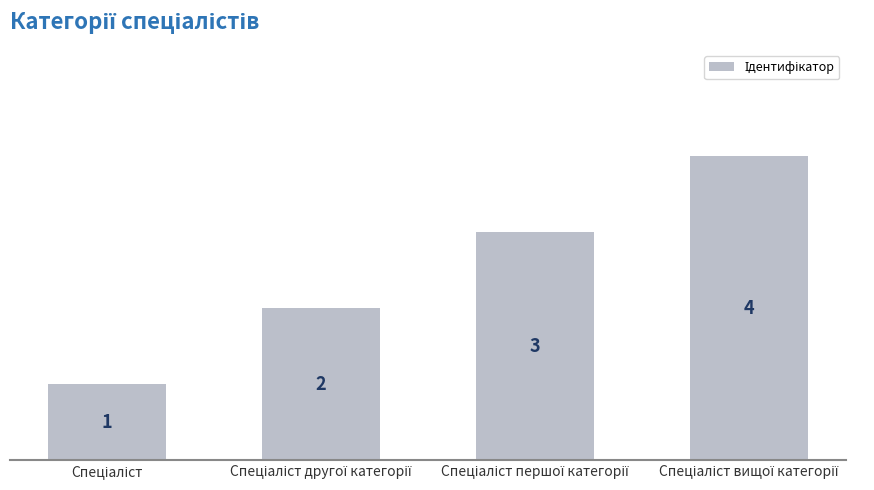

What is the value of the 1st bar from the left?

1